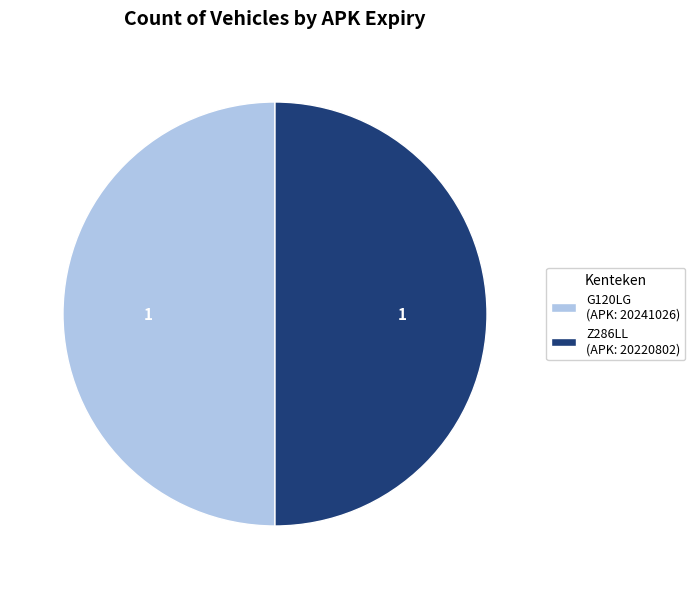

Approximately how many times larger is the value at G120LG (APK: 20241026) compared to Z286LL (APK: 20220802)?

1.0